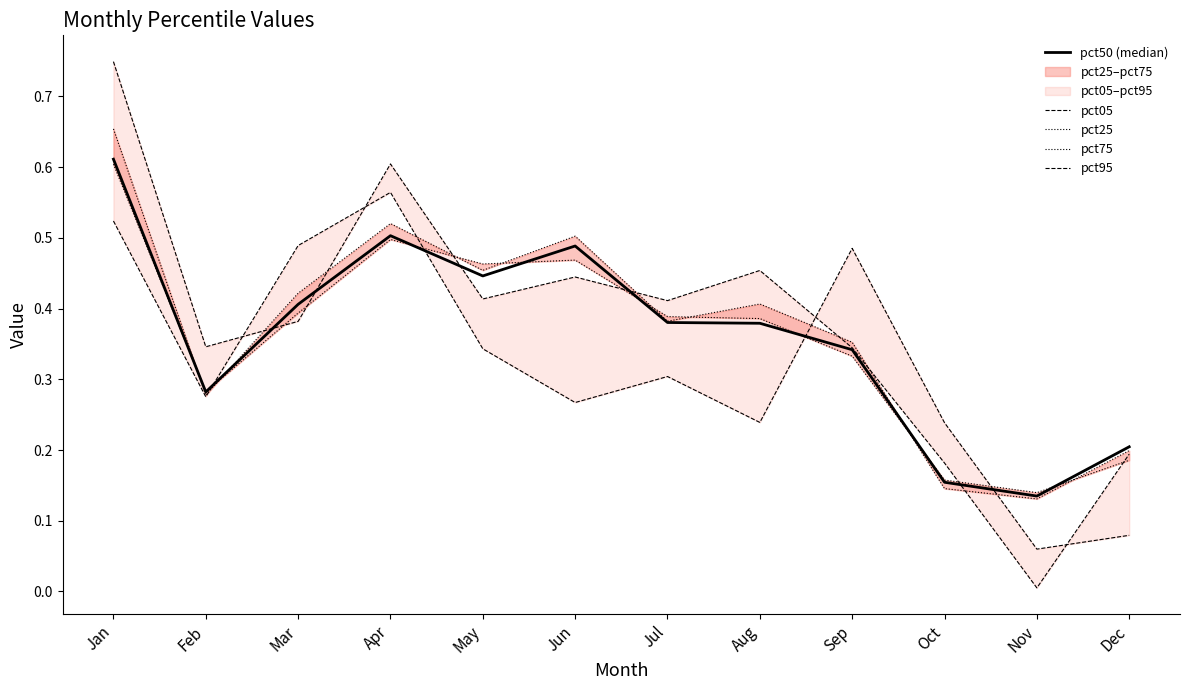

Which series has the widest spread of values?

pct95